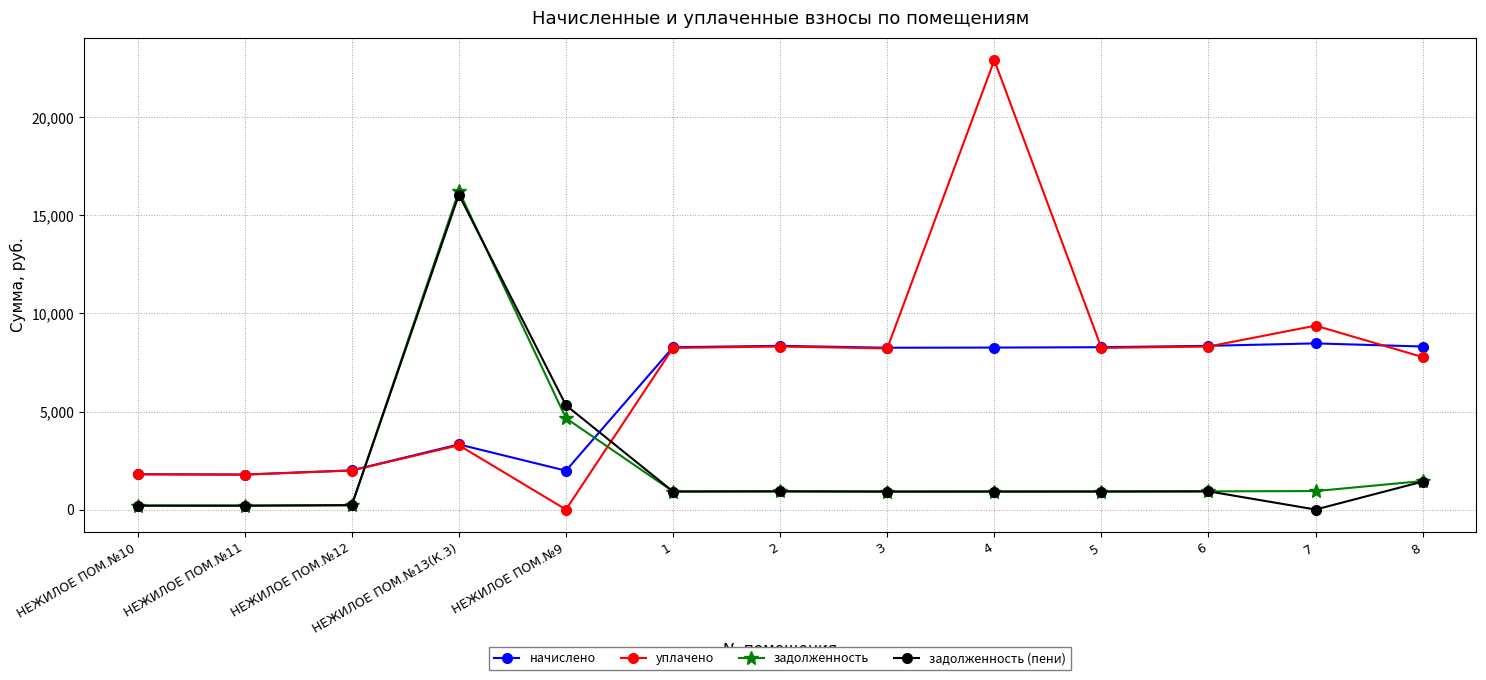

What position from the right is 4?

5